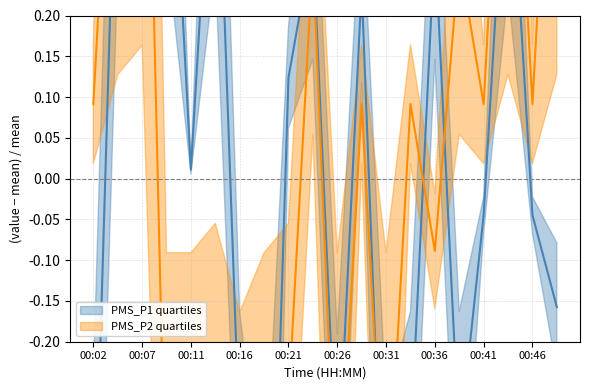

How many positive values does the PMS_P1 series have?

10